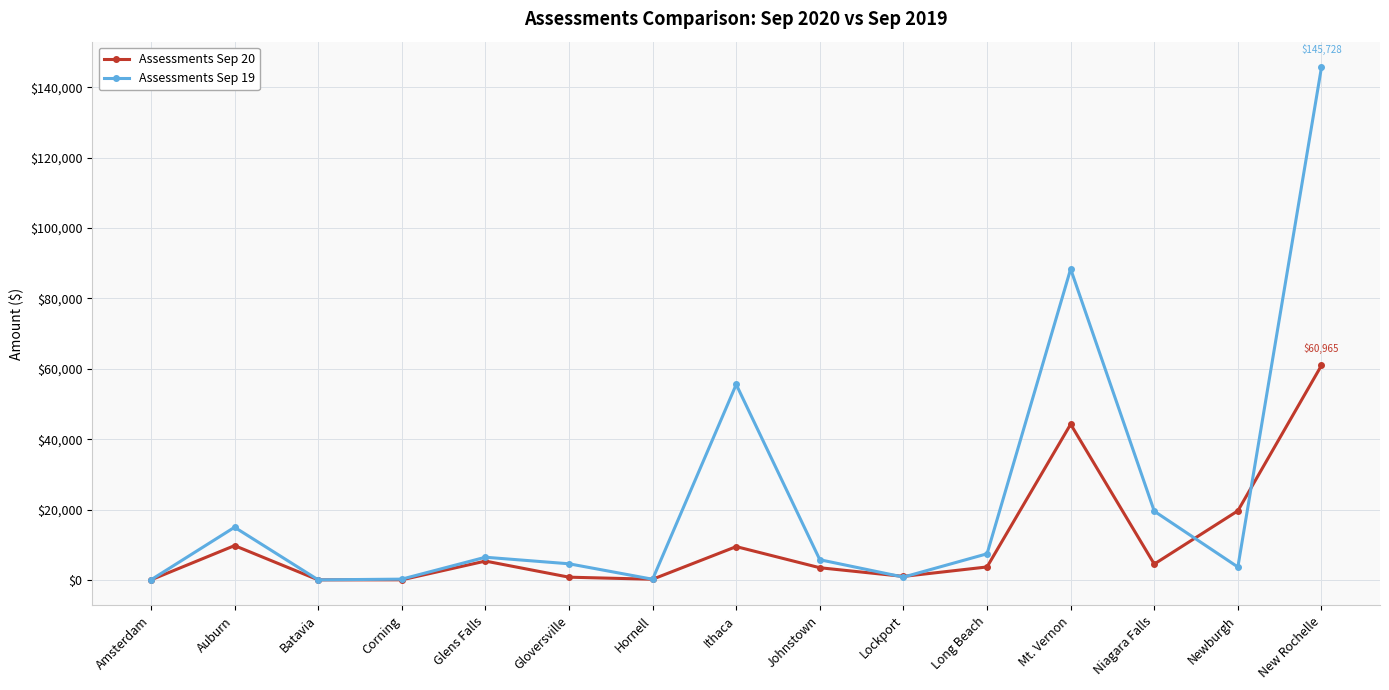

Rank the series by their average value, from lowest to highest.

Assessments Sep 20, Assessments Sep 19